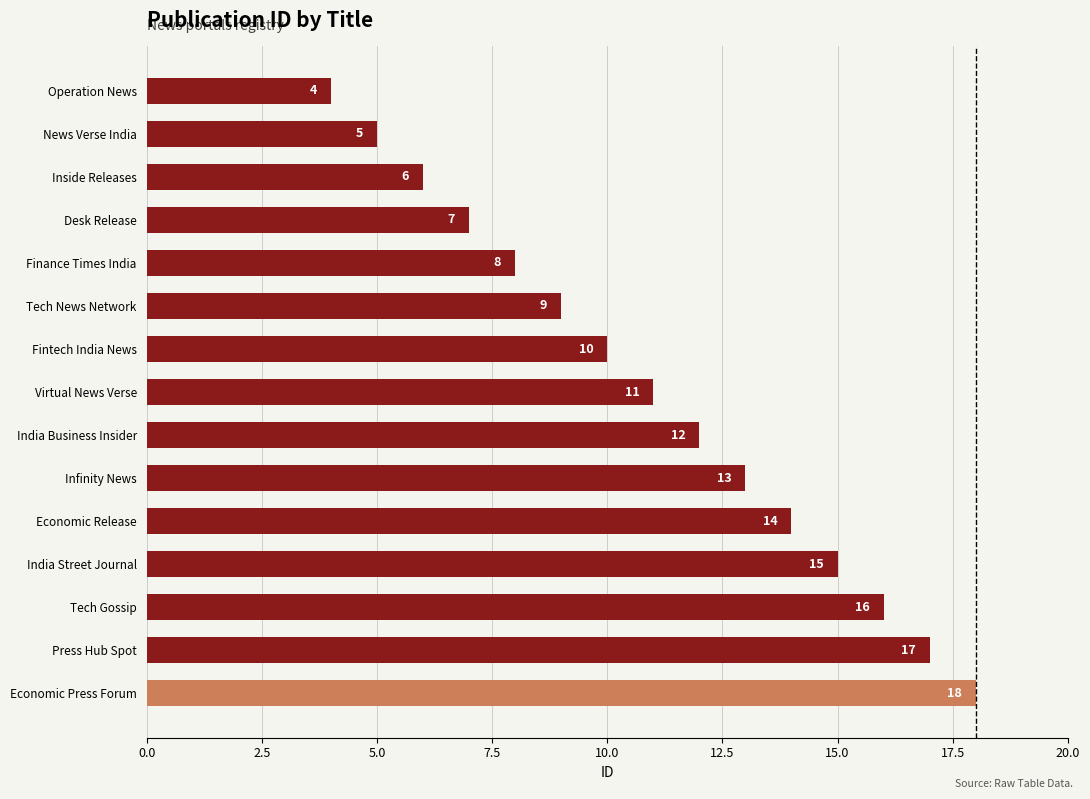

The value at Operation News is 4. True or false?

True